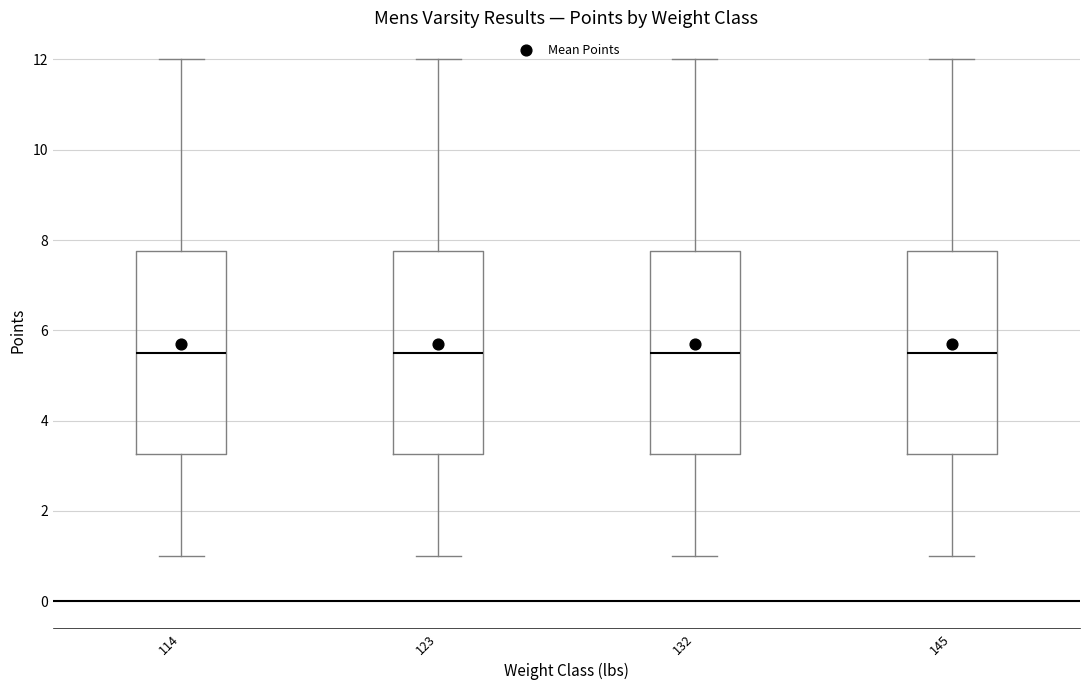

Where does the lower whisker of the box at x = 114 end on the y-axis? The values are not printed on the chart, so give them approximately, as read against the axis.

1.0